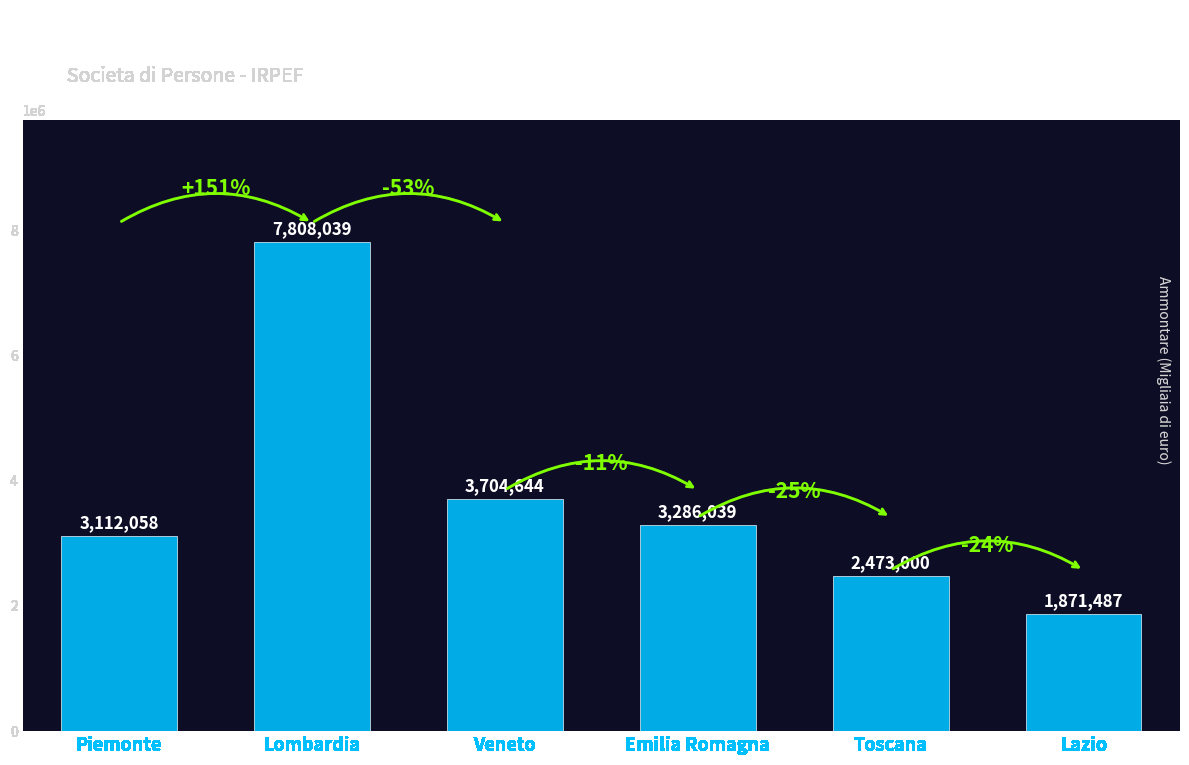

What is the greatest value displayed?

7808039